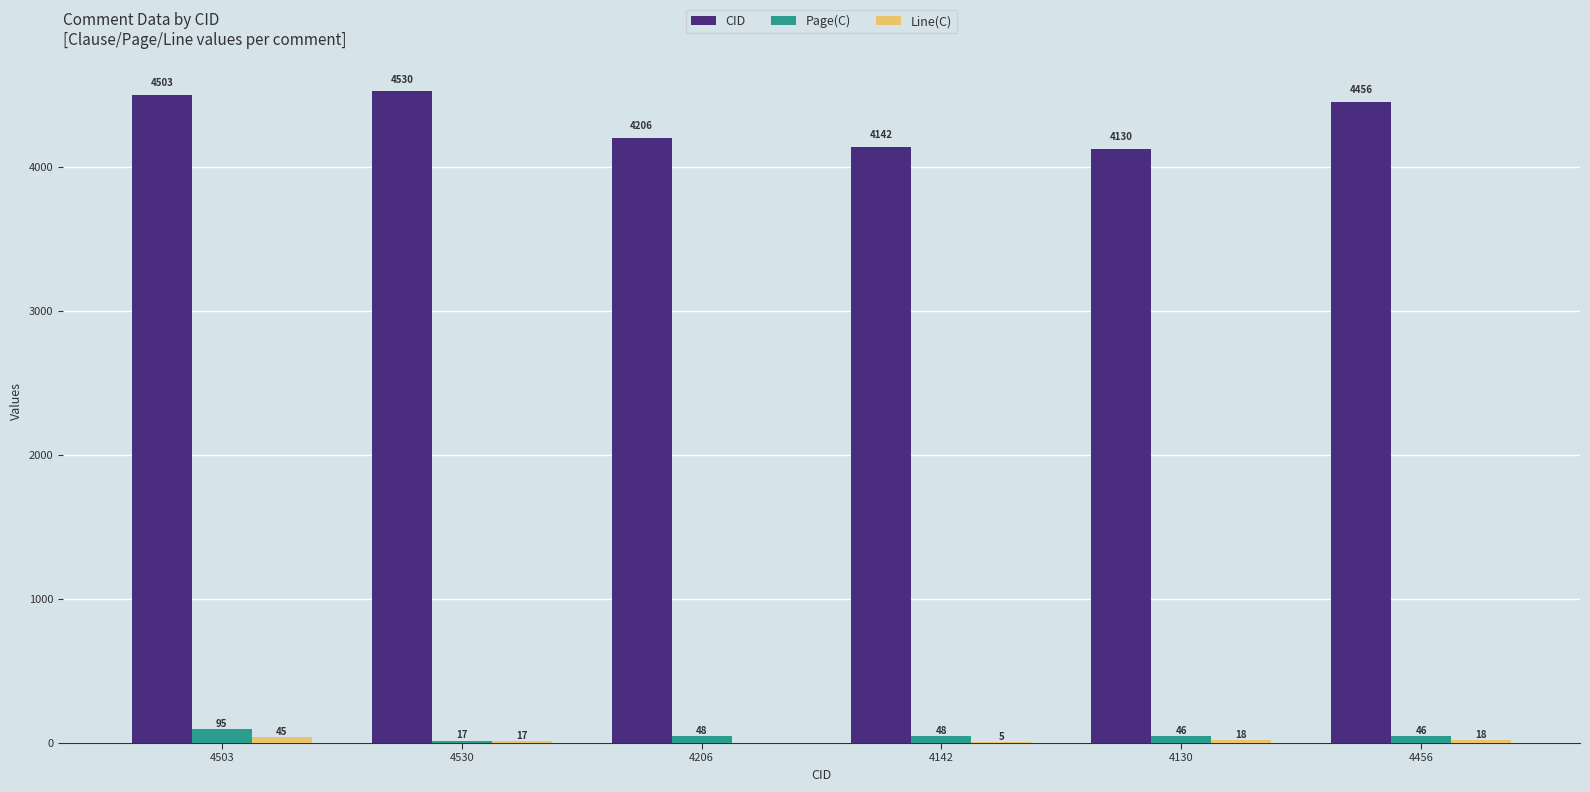

Does the chart contain stacked bars?

No